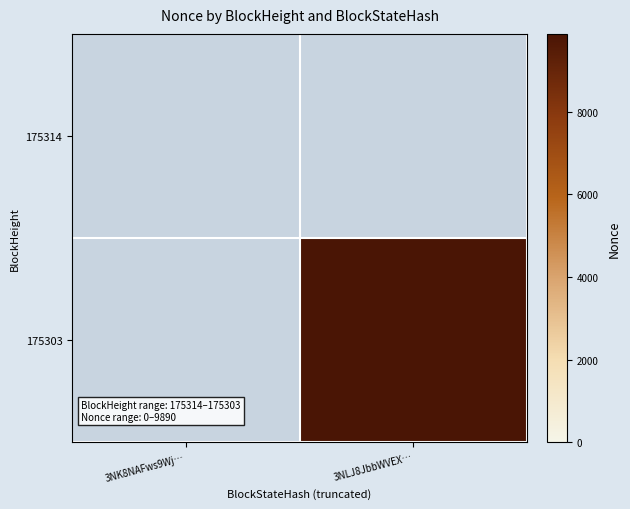

Rank the series at 3NK8NAFws9Wj… from lowest to highest value.

175314, 175303